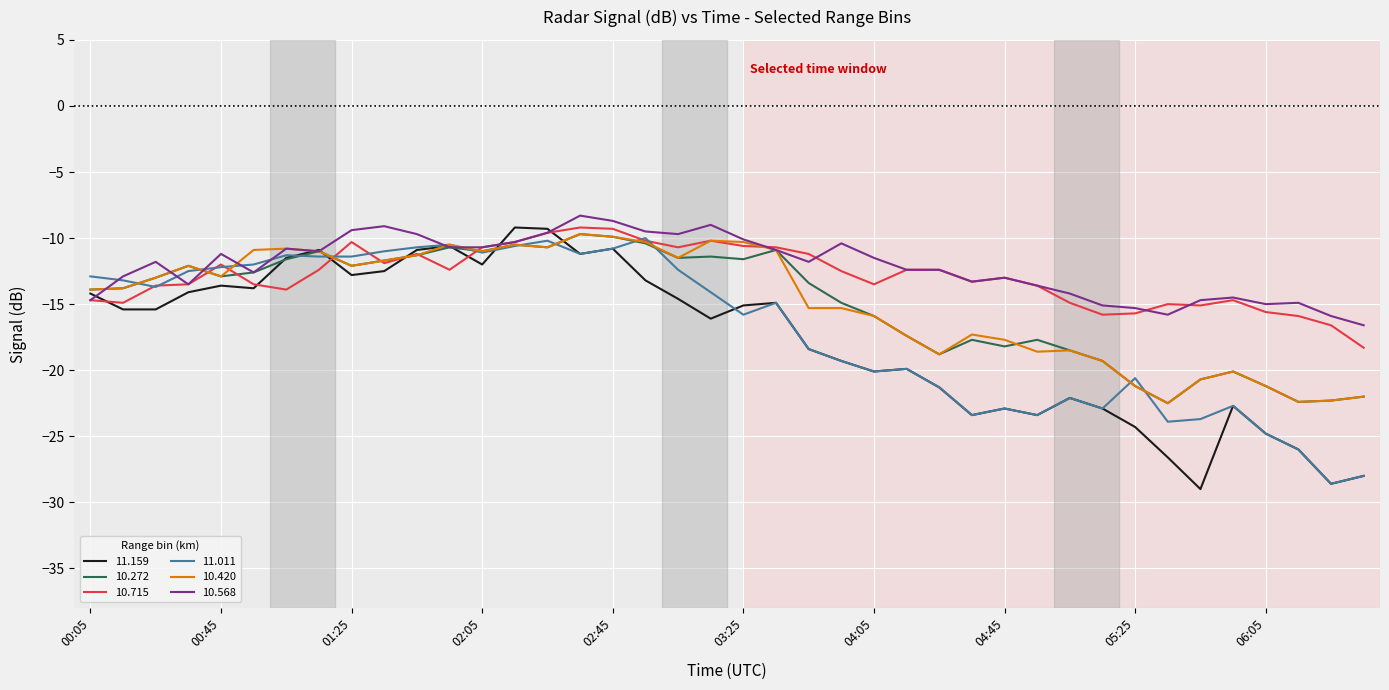

What is the greatest value displayed?

-8.3